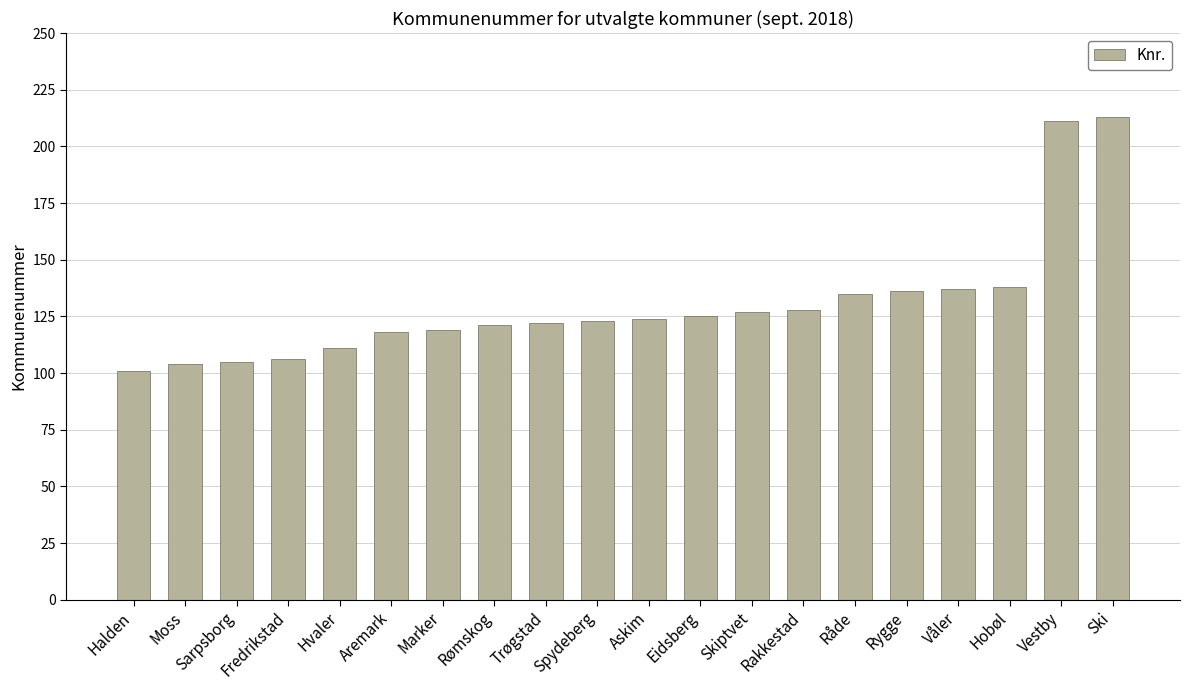

What is the label of the 4th bar from the right?

Våler